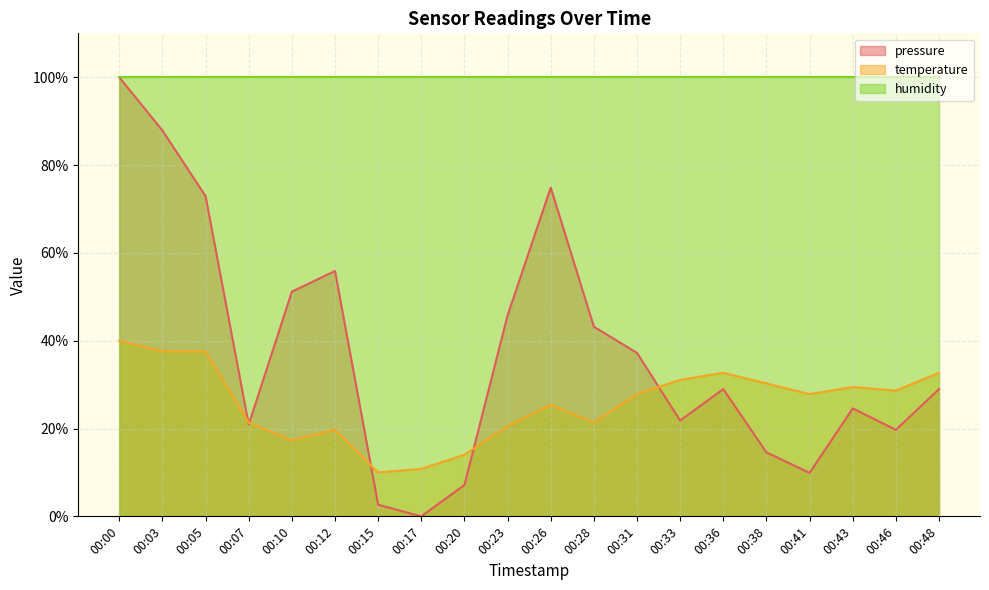

Which series changed the most between 00:05 and 00:17?

pressure